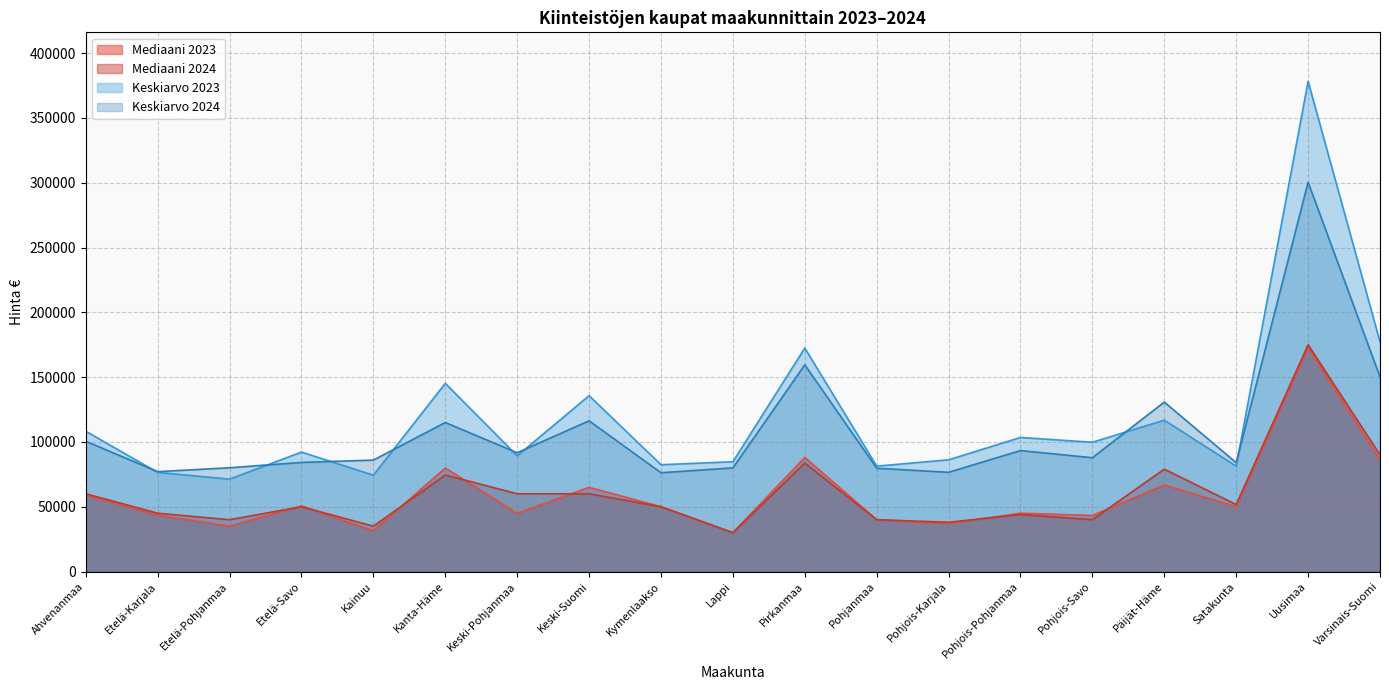

At Pohjois-Savo, list the series in order from smallest to largest.

Mediaani 2024, Mediaani 2023, Keskiarvo 2024, Keskiarvo 2023